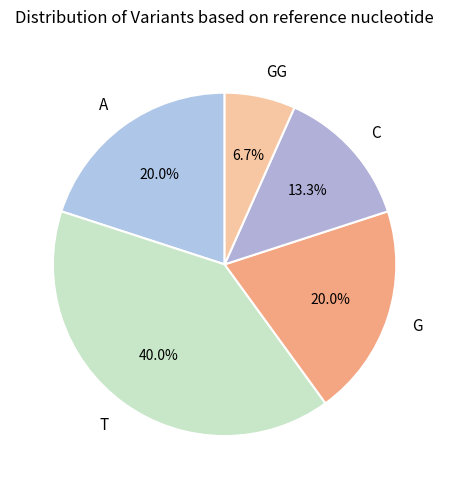

What portion of the pie excludes A?

80.0%